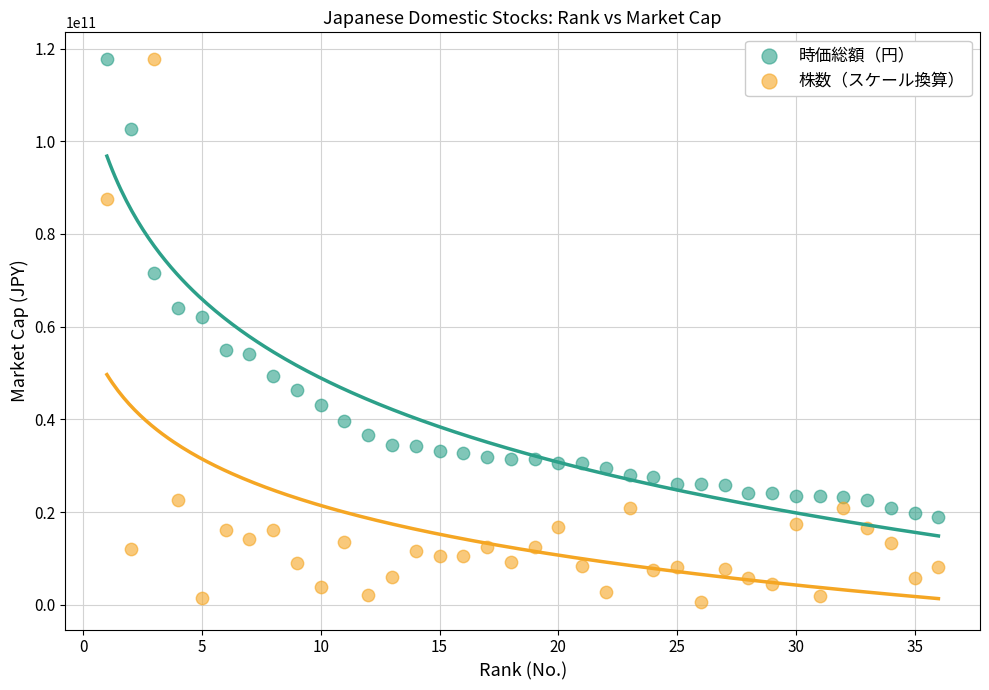

Which series contains the lowest Y value?

株数（スケール換算）